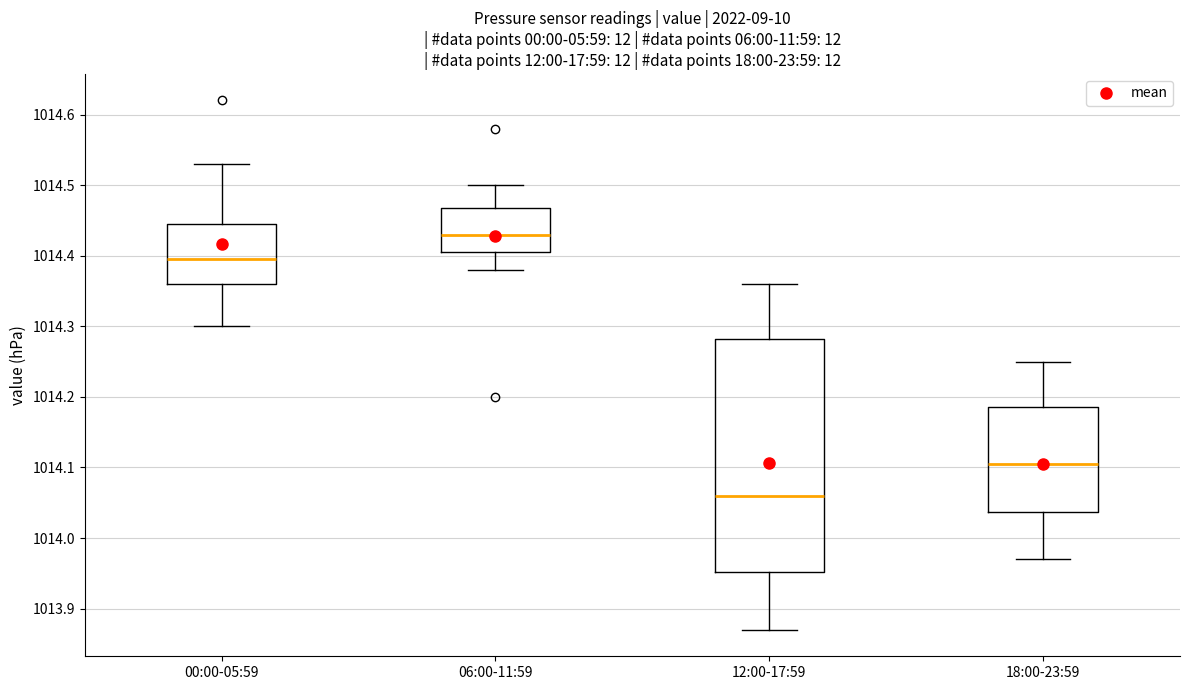

Where does the upper whisker of the box for 00:00-05:59 end on the y-axis? The values are not printed on the chart, so give them approximately, as read against the axis.

1014.53